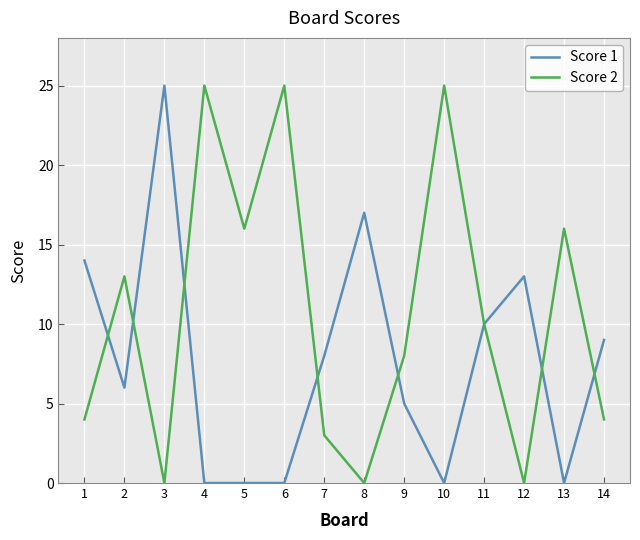

List the series in order of their overall mean, highest first.

Score 2, Score 1